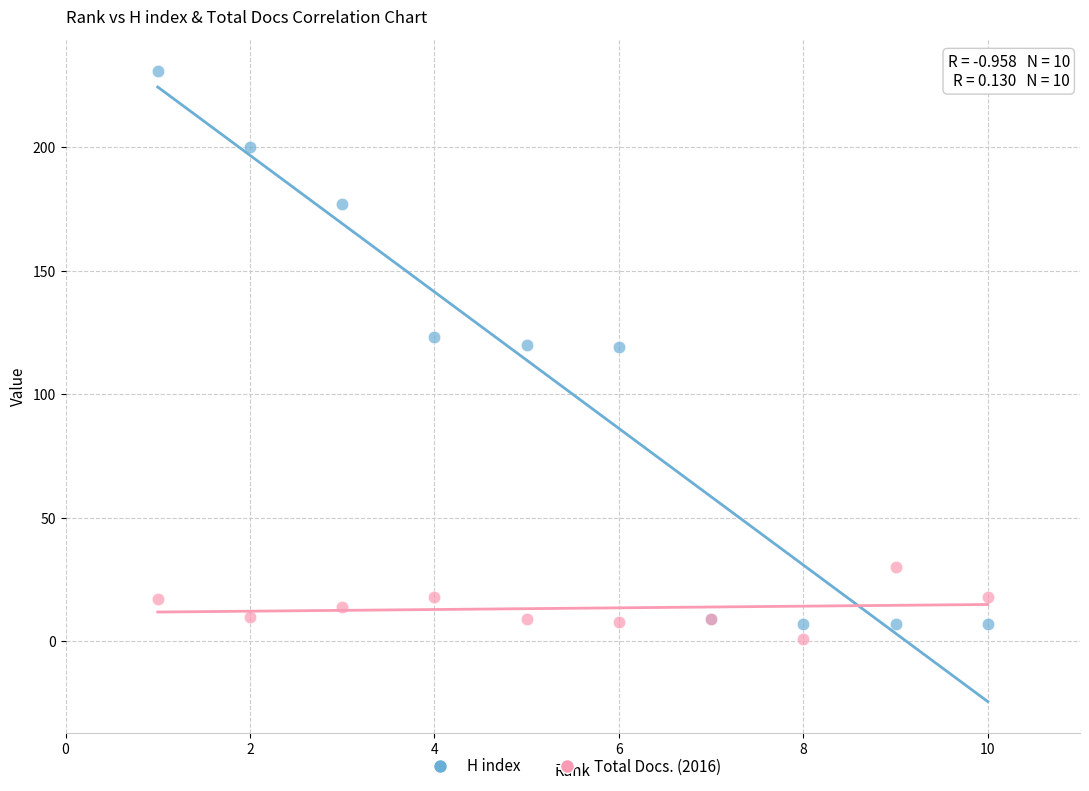

Which series reaches the maximum Y coordinate?

H index